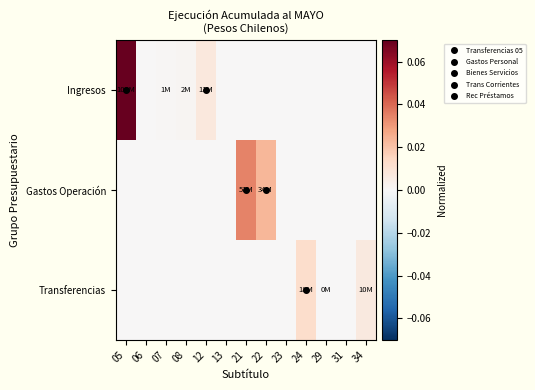

Between 21 and 31, which series saw the biggest shift?

Gastos Operación